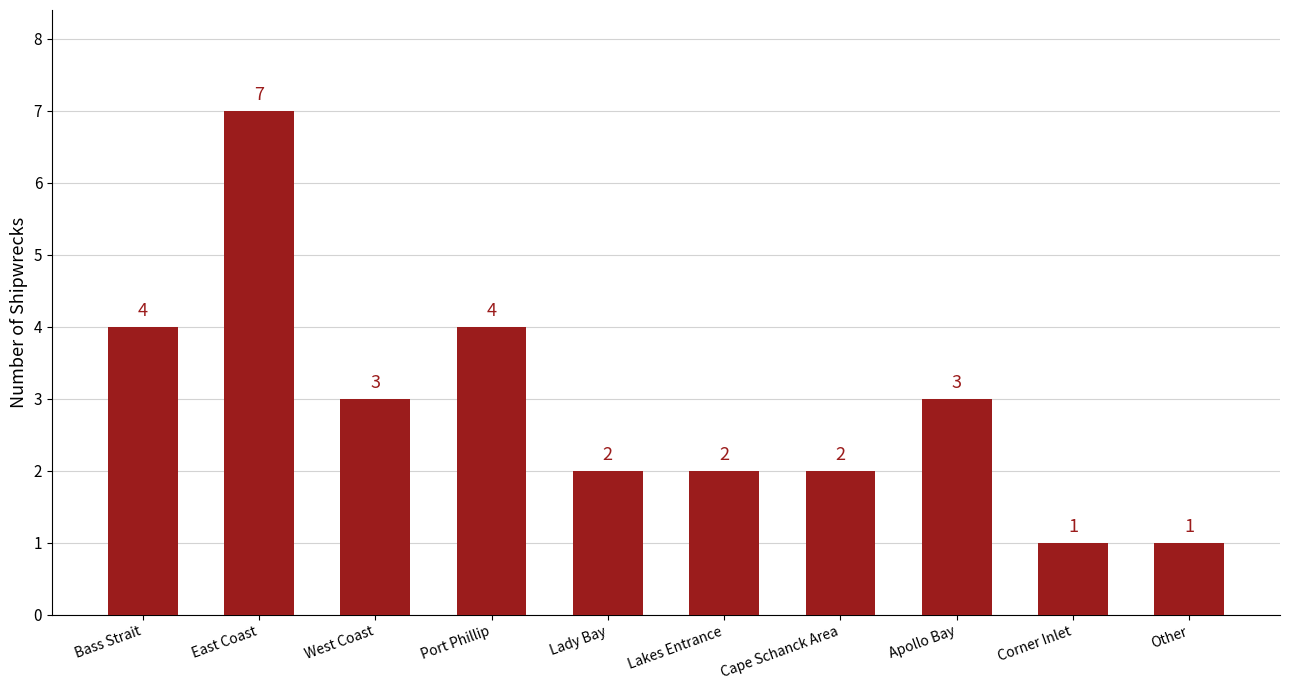

Where does the data first go above 3?

Bass Strait